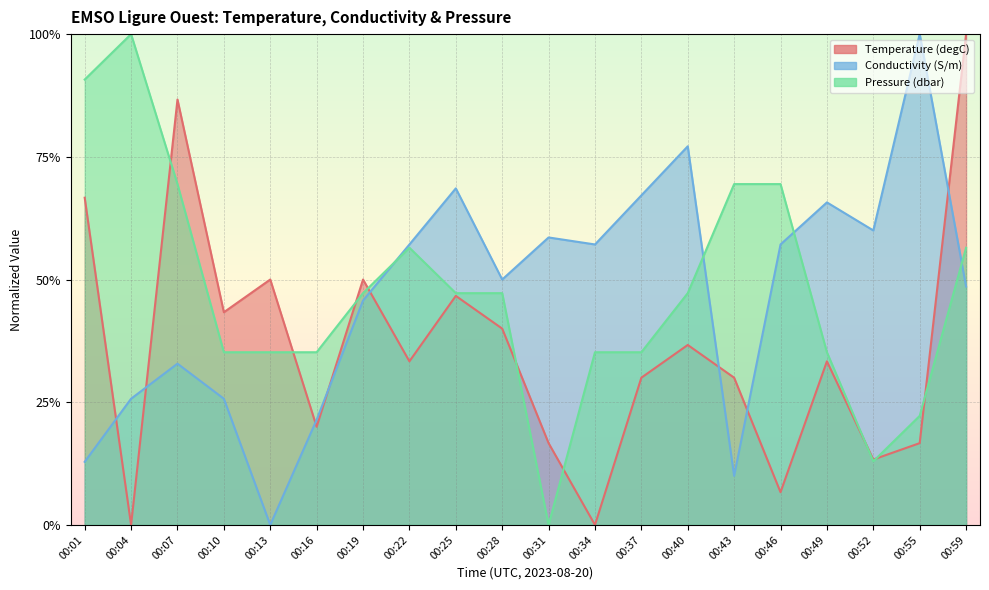

True or false: Conductivity (S/m) has more than 0 interior local peaks.

True